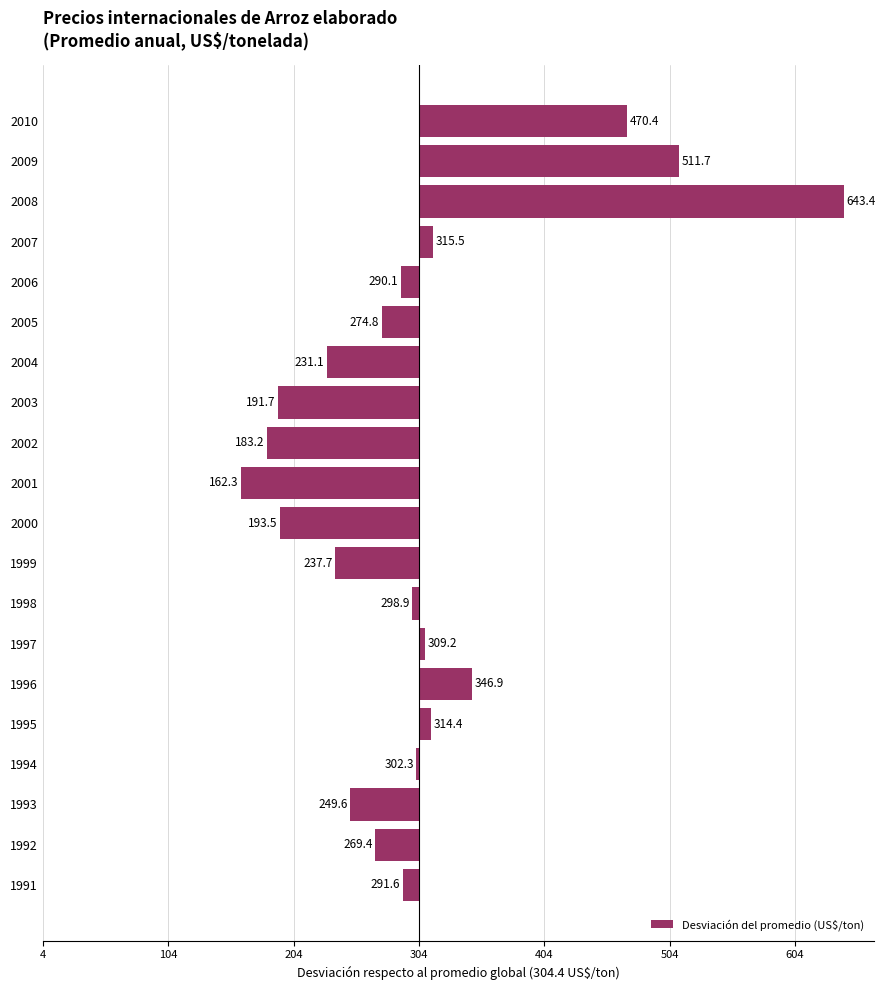

Are the bars horizontal?

Yes